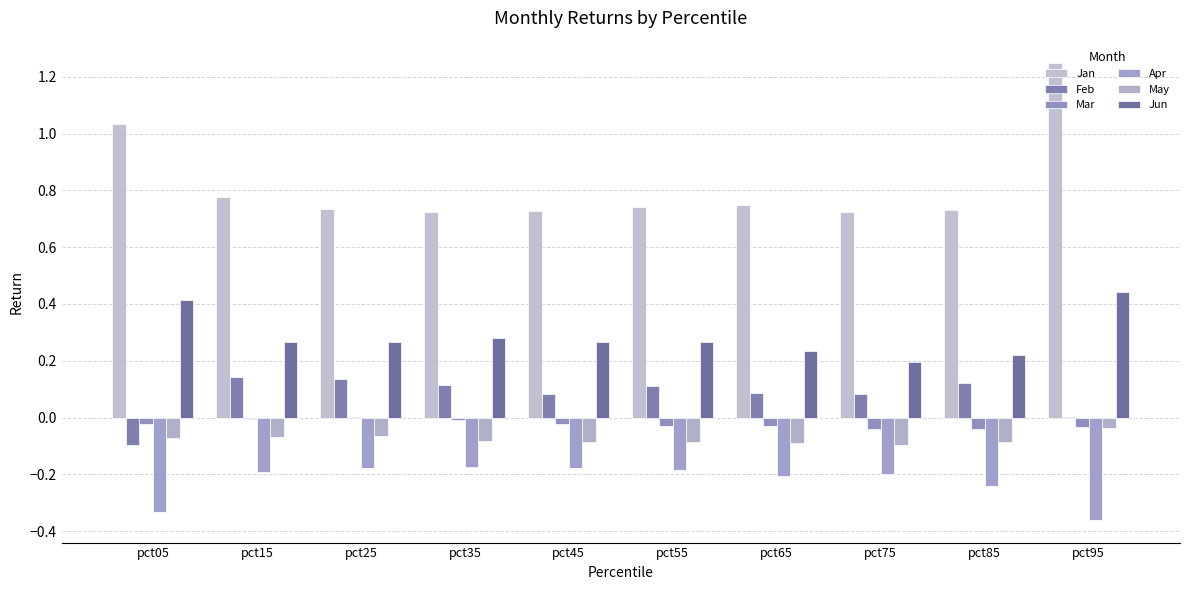

Does the chart contain stacked bars?

No